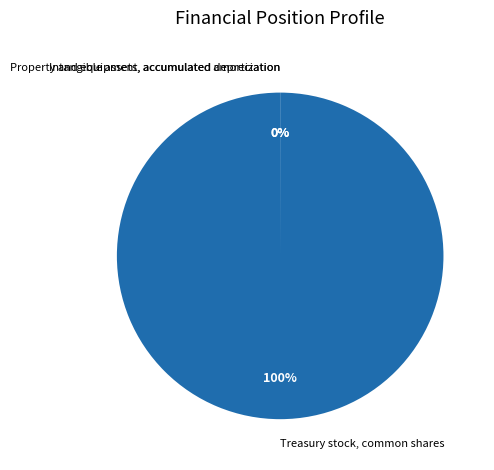

To the nearest percent, what is the average slice percentage?

33%